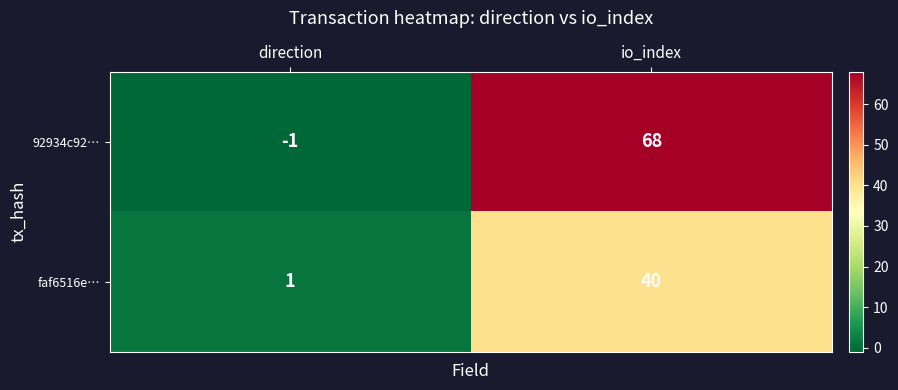

Is it true that 92934c92… equals -1 at direction?

True